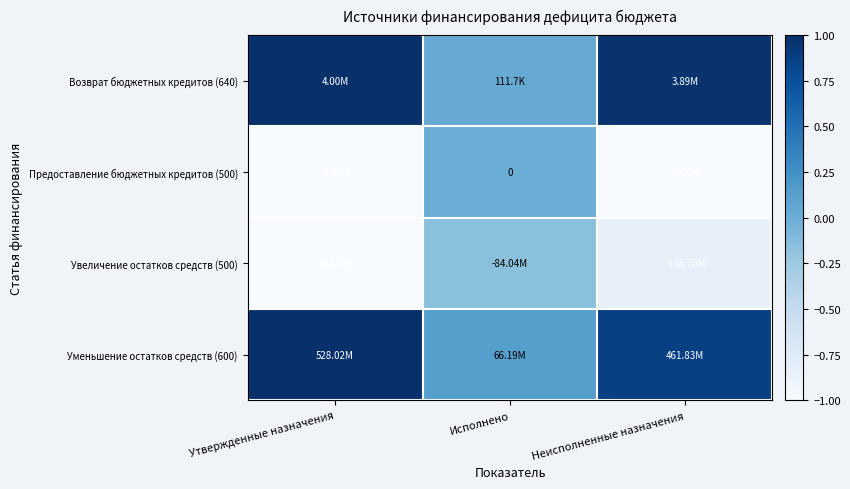

Where is Увеличение остатков средств (500) nearest to the value 0?

Исполнено